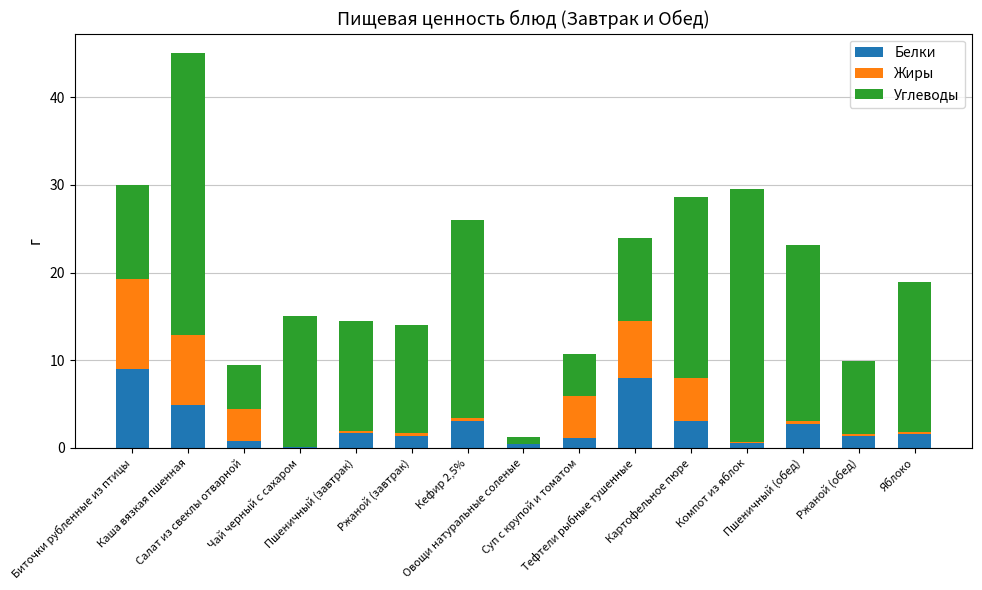

Which series changed the most between Пшеничный (завтрак) and Ржаной (обед)?

Углеводы